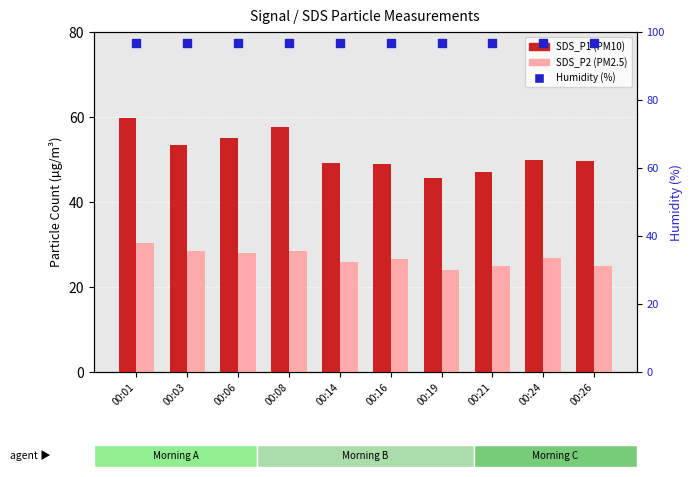

Which series reaches the minimum Y coordinate?

SDS_P2 (PM2.5)